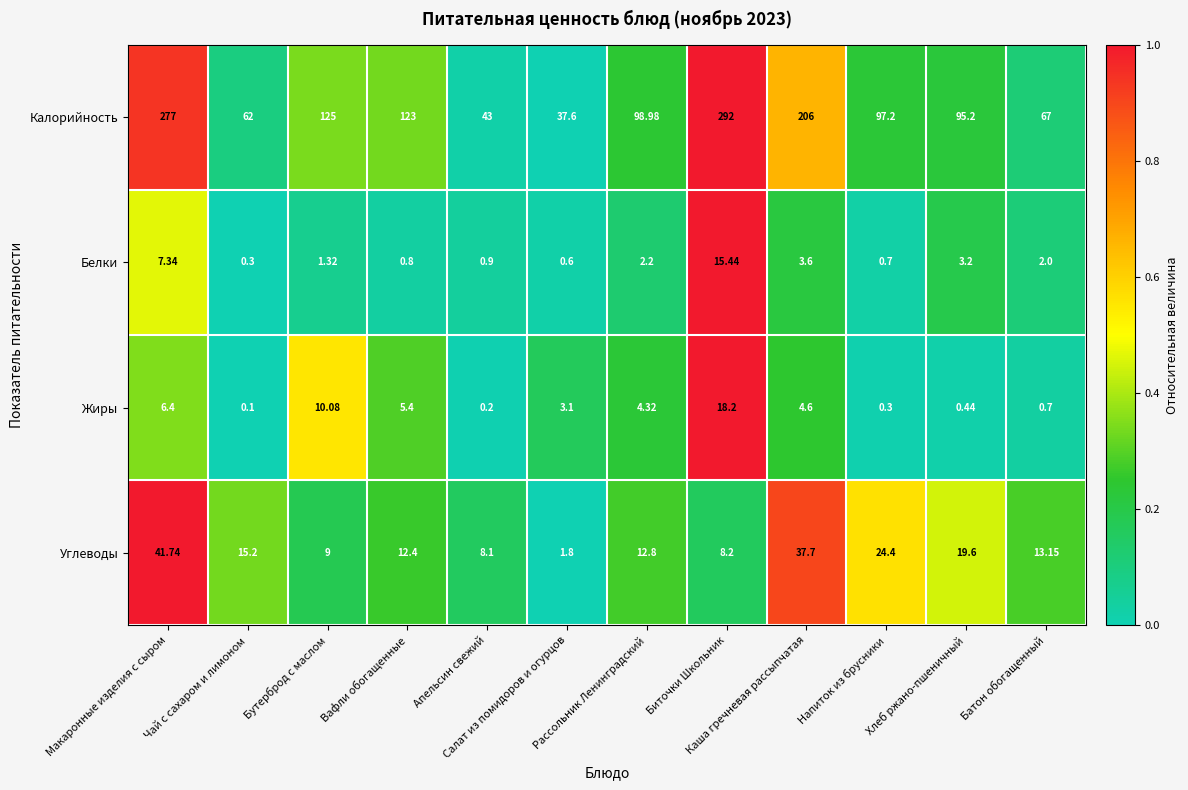

Which series changed the most between Биточки Школьник and Батон обогащенный?

Калорийность